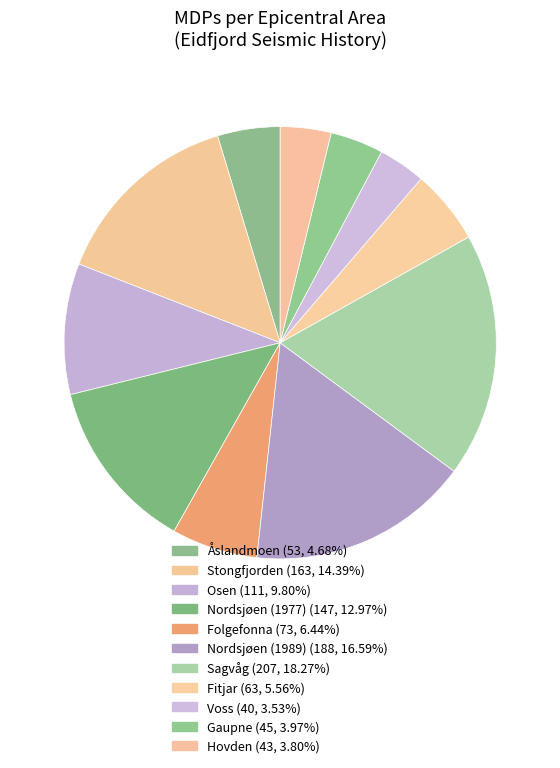

The Hovden slice represents 4% of the pie. True or false?

True